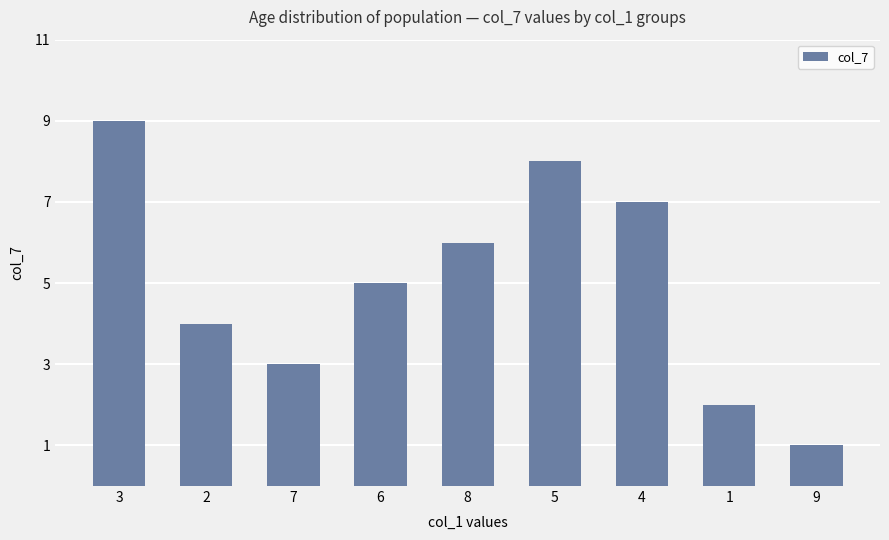

Reading right to left, what are all the values shown in this chart?

1	2	7	8	6	5	3	4	9